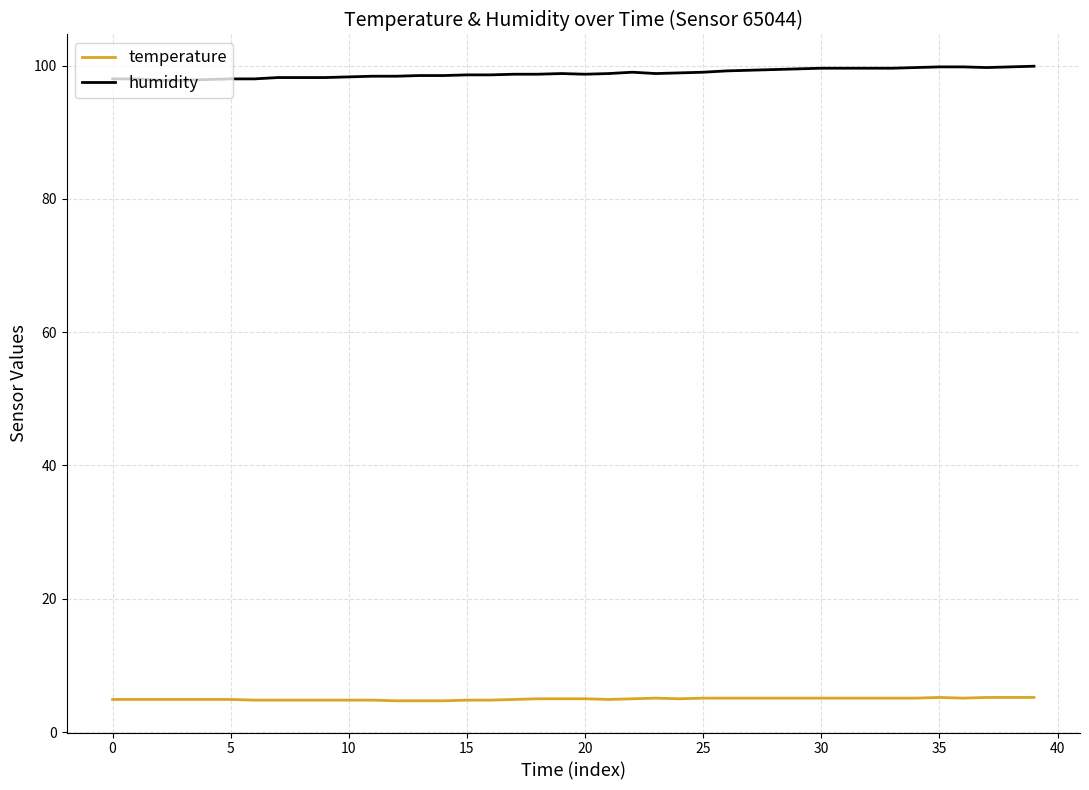

What are all the series names shown in the legend?

temperature, humidity